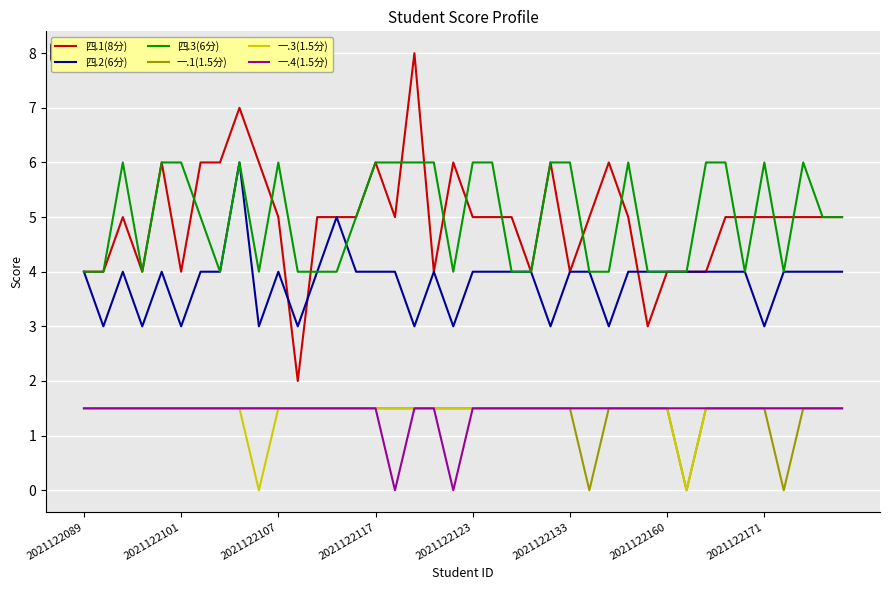

True or false: 四.2(6分) and 一.4(1.5分) cross at least once.

False